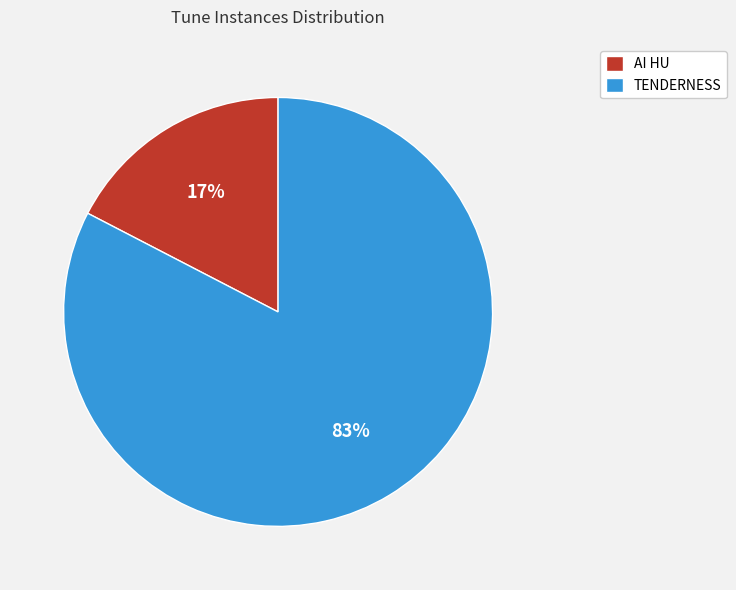

To the nearest percent, what percentage of the pie is TENDERNESS?

83%